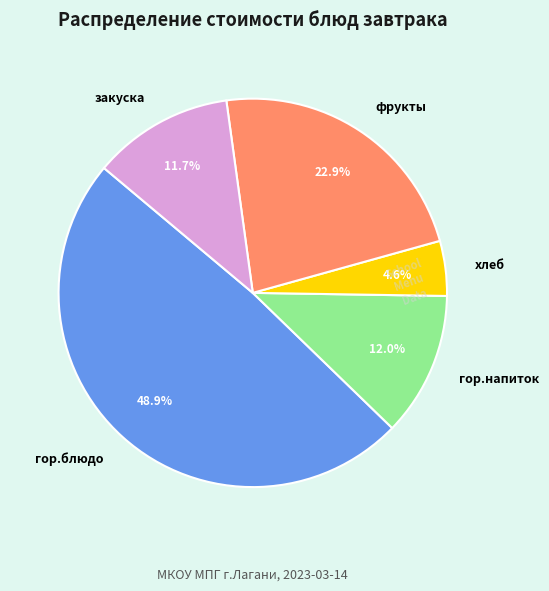

Does хлеб represent more than half of the total?

No